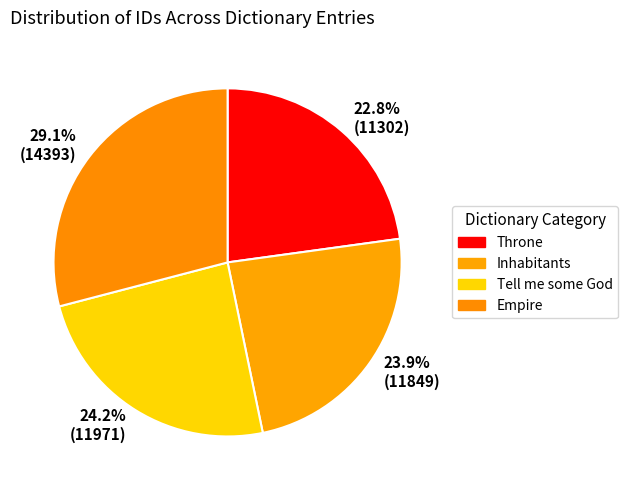

Does Tell me some God account for over 50% of the chart?

No